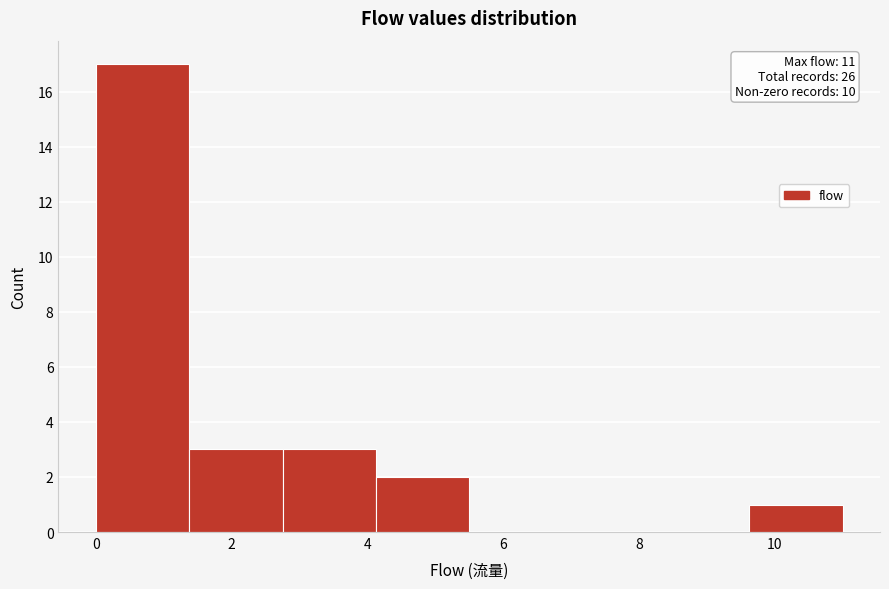

Over which range of the x-axis is the bar tallest?

0.0 to 1.4